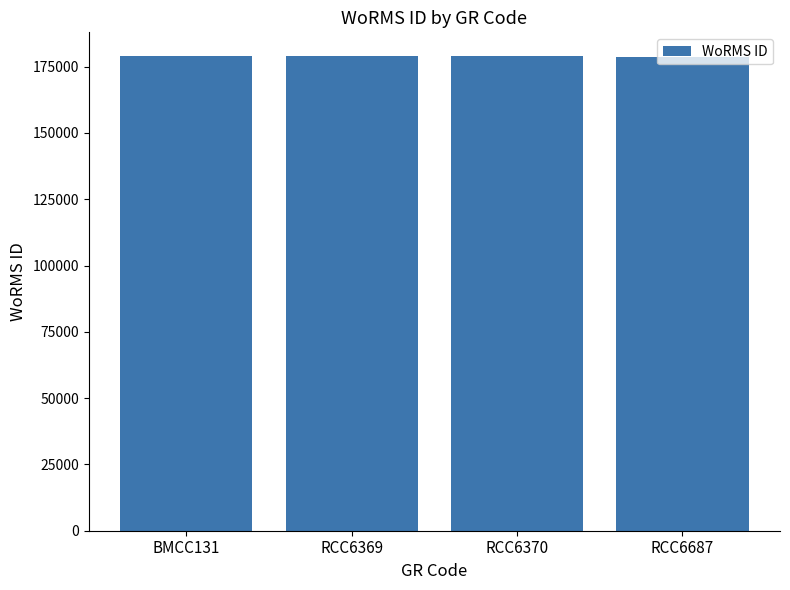

What is the value of the 3rd bar from the left?

178972